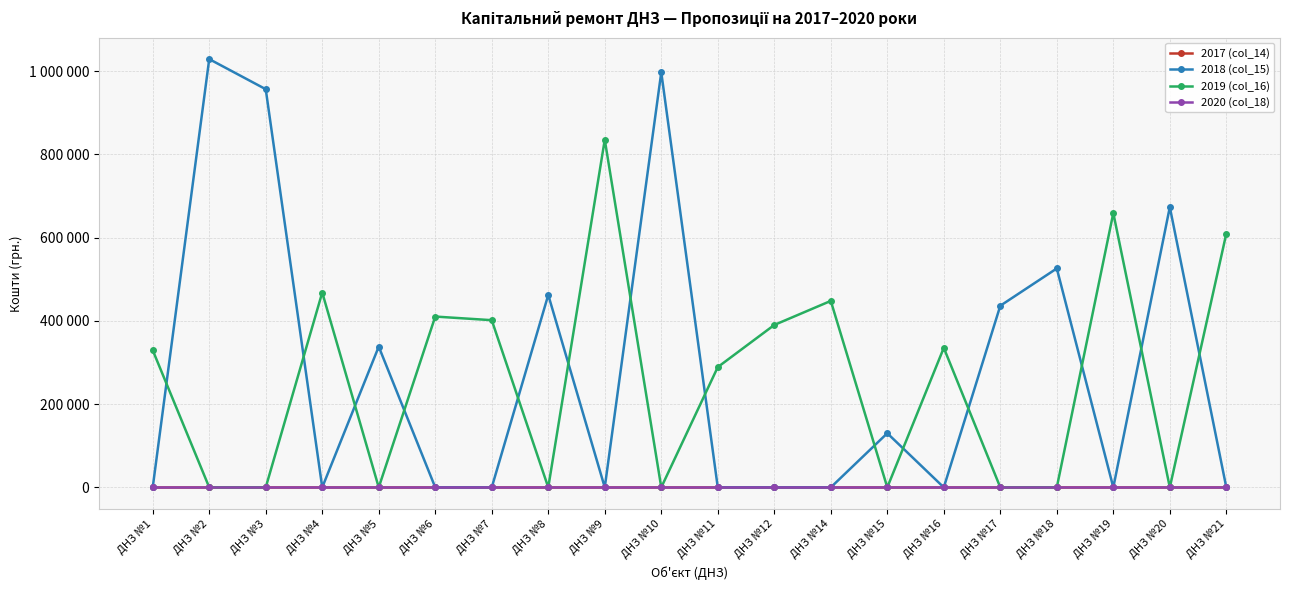

At how many categories does at least one series exceed 623029?

6